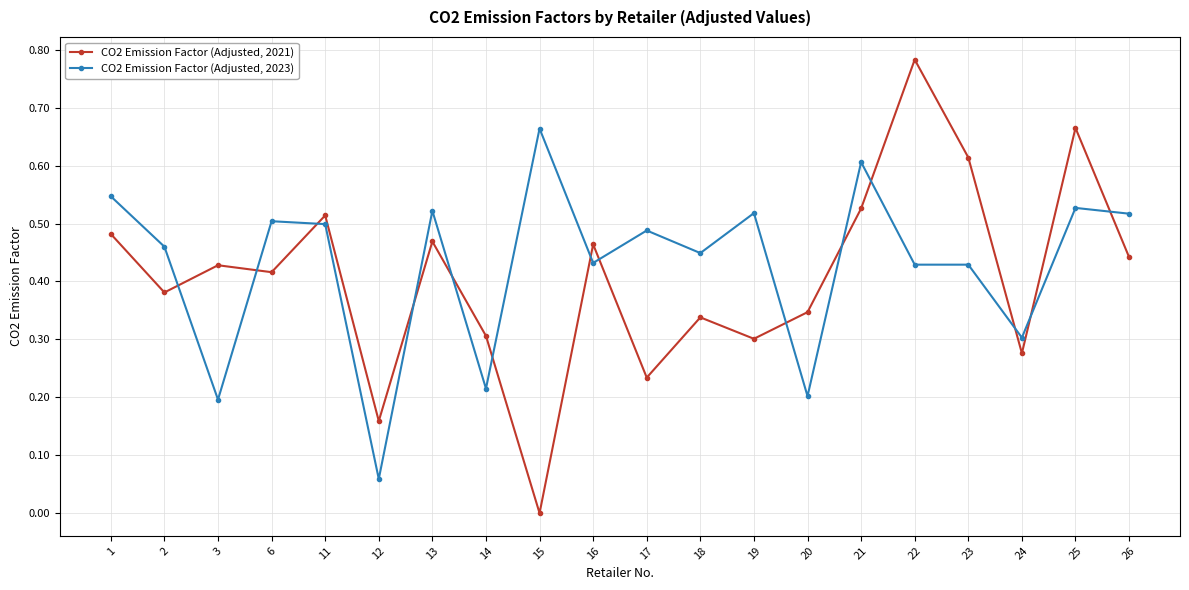

Where is the first local minimum for CO2 Emission Factor (Adjusted, 2021)?

2